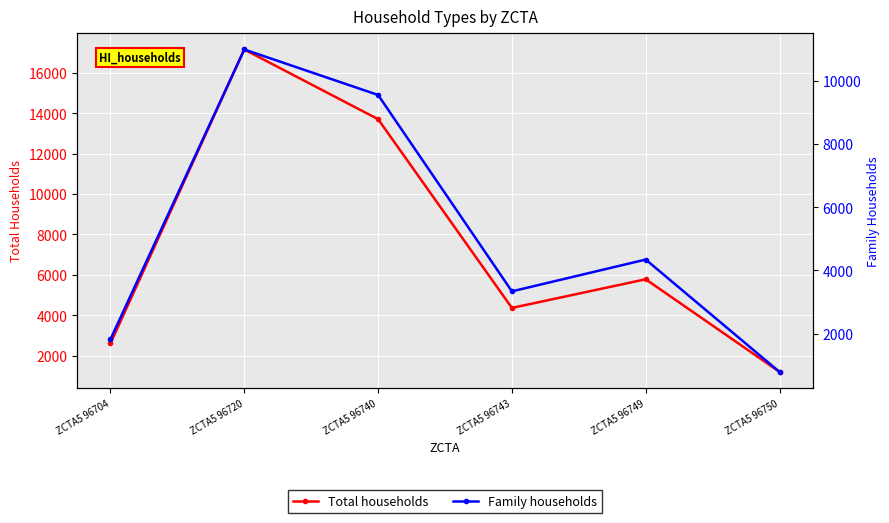

Which label corresponds to the largest value in the chart?

ZCTA5 96720